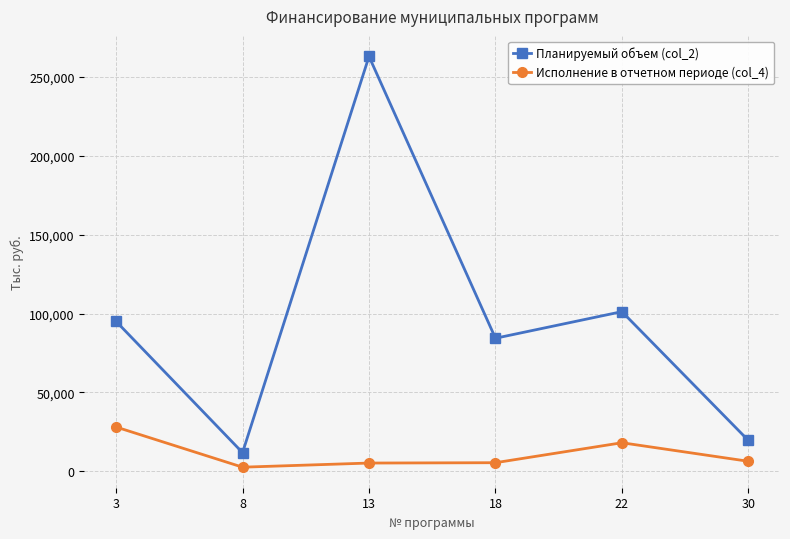

Which label corresponds to the largest value in the chart?

13